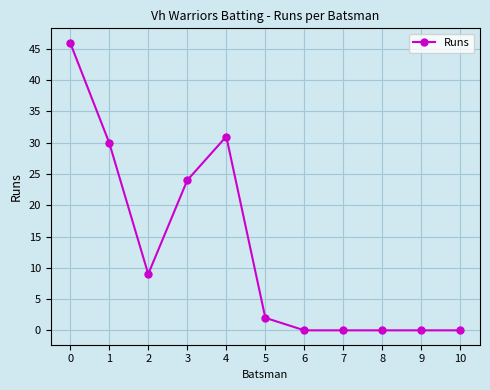

The chart shows a value of 2 at 5. True or false?

True